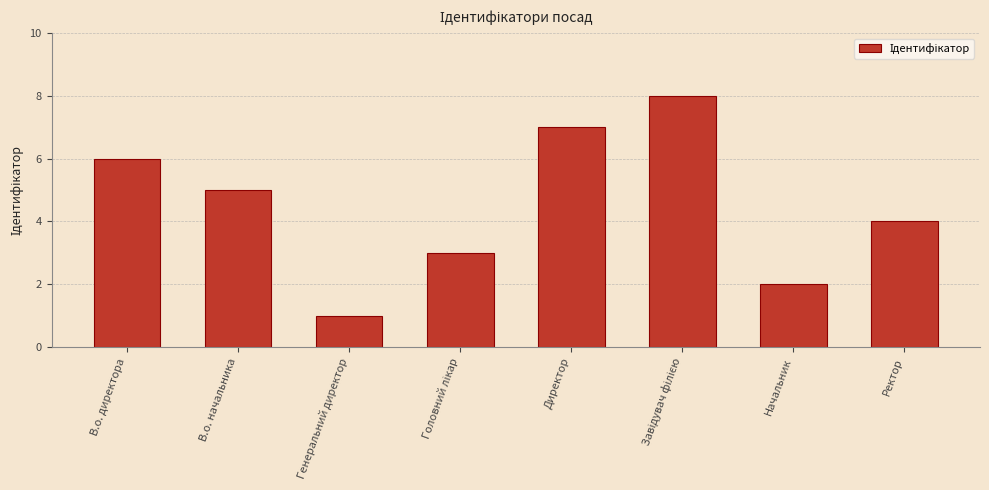

What is the sum of all values?

36